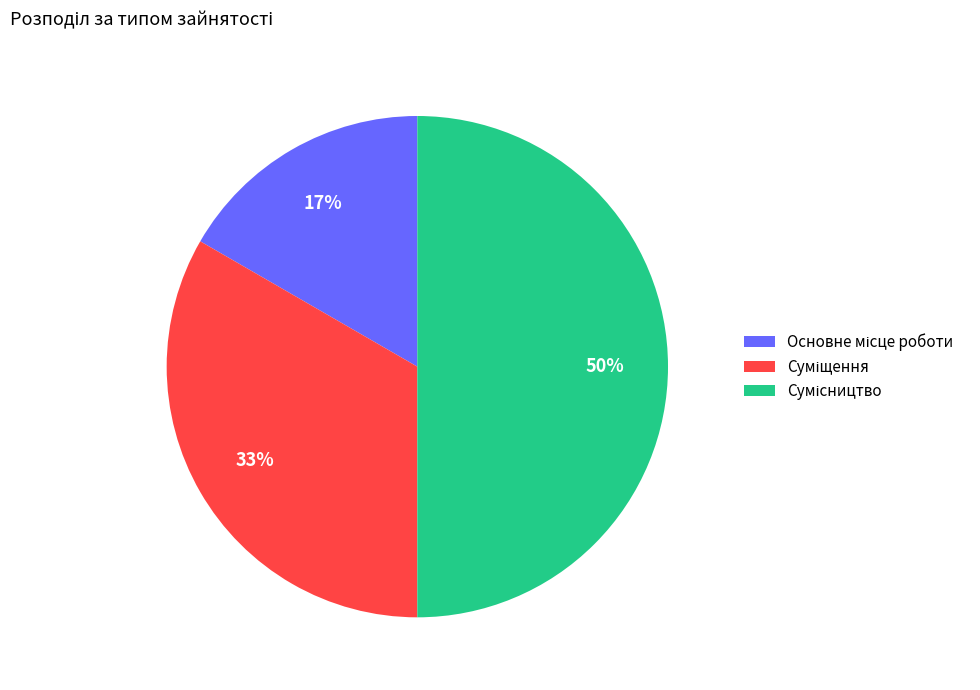

To the nearest percent, what is the average slice percentage?

33%